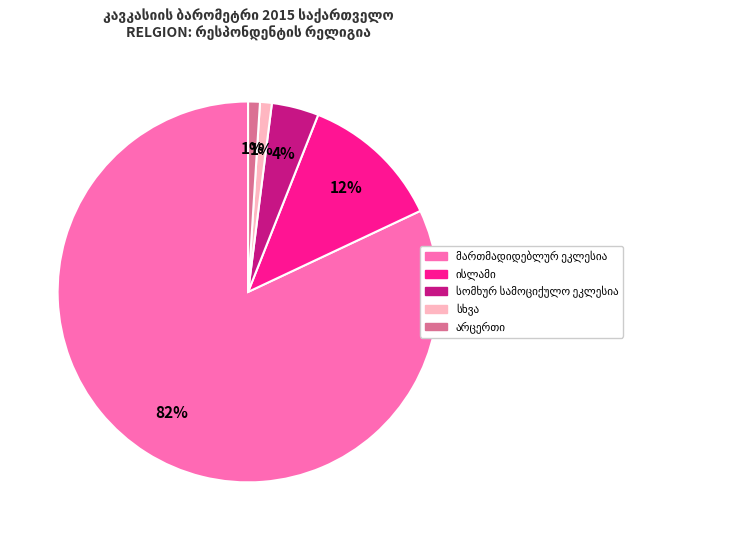

To the nearest percent, what is the difference between the largest and smallest slice percentages?

81%